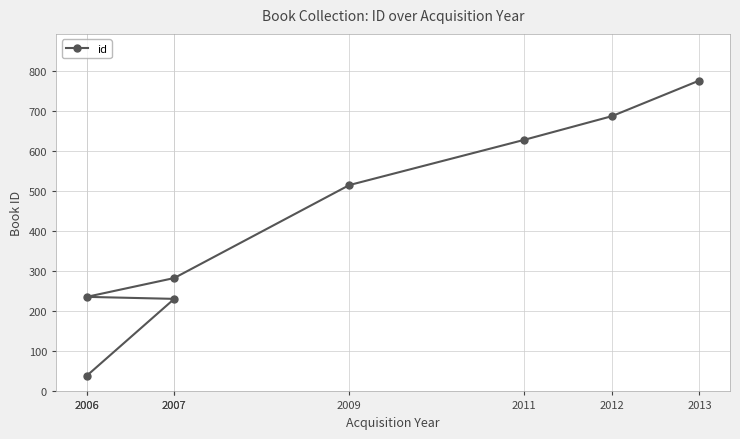

What is the maximum value shown in the chart?

776